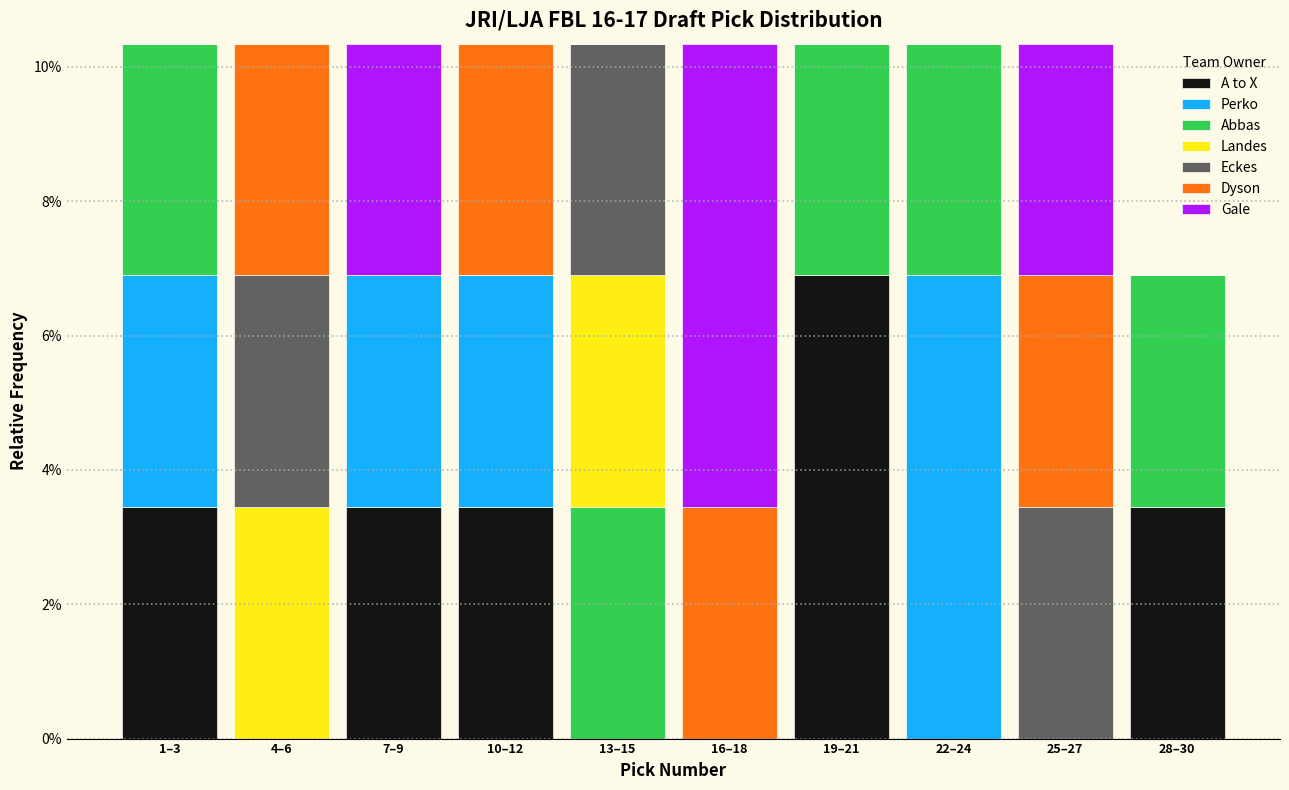

What are all the series names shown in the legend?

A to X, Perko, Abbas, Landes, Eckes, Dyson, Gale